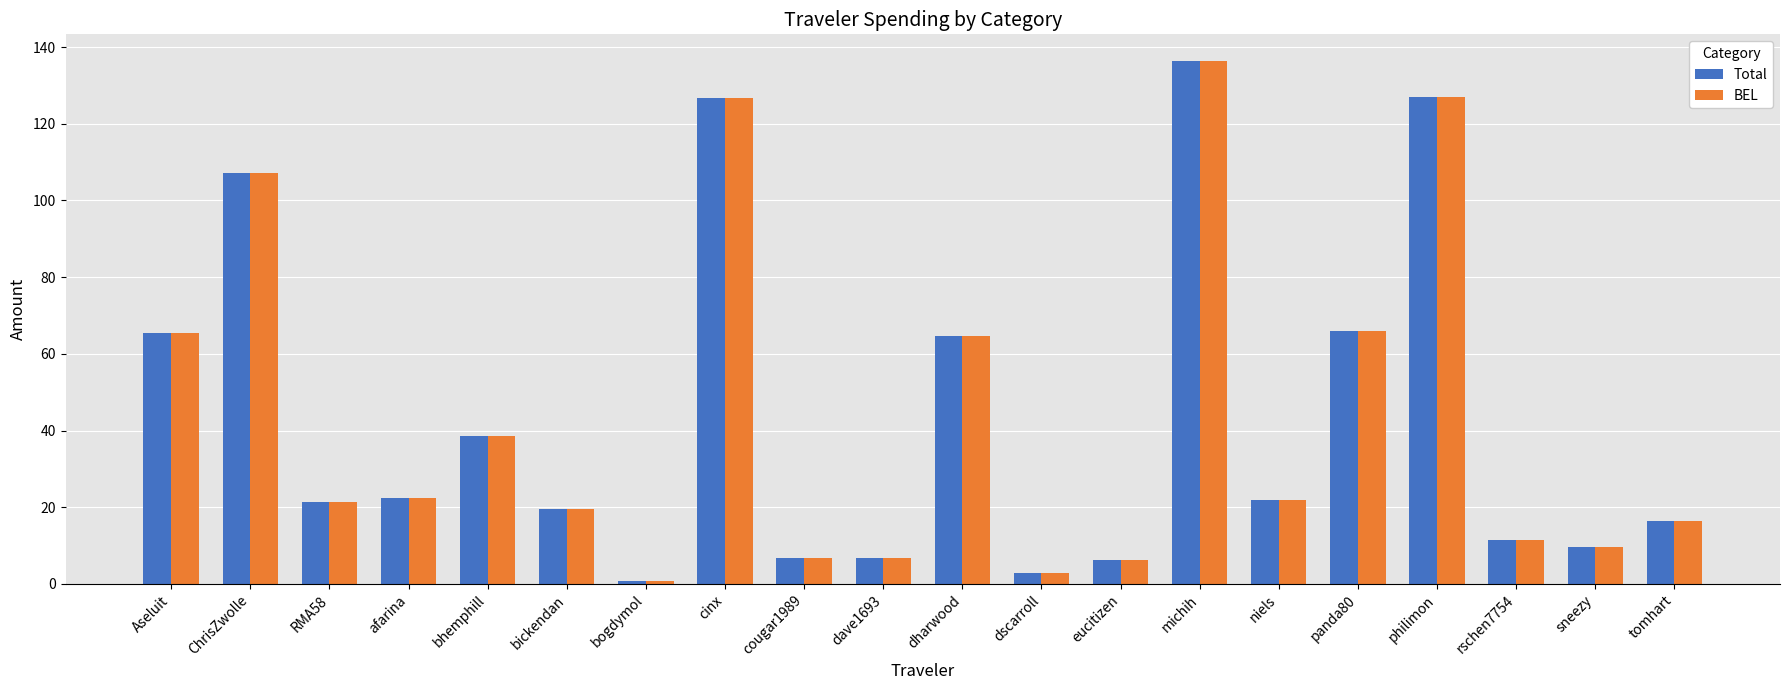

What is the value of the Total bar at the 9th from the left?

6.7